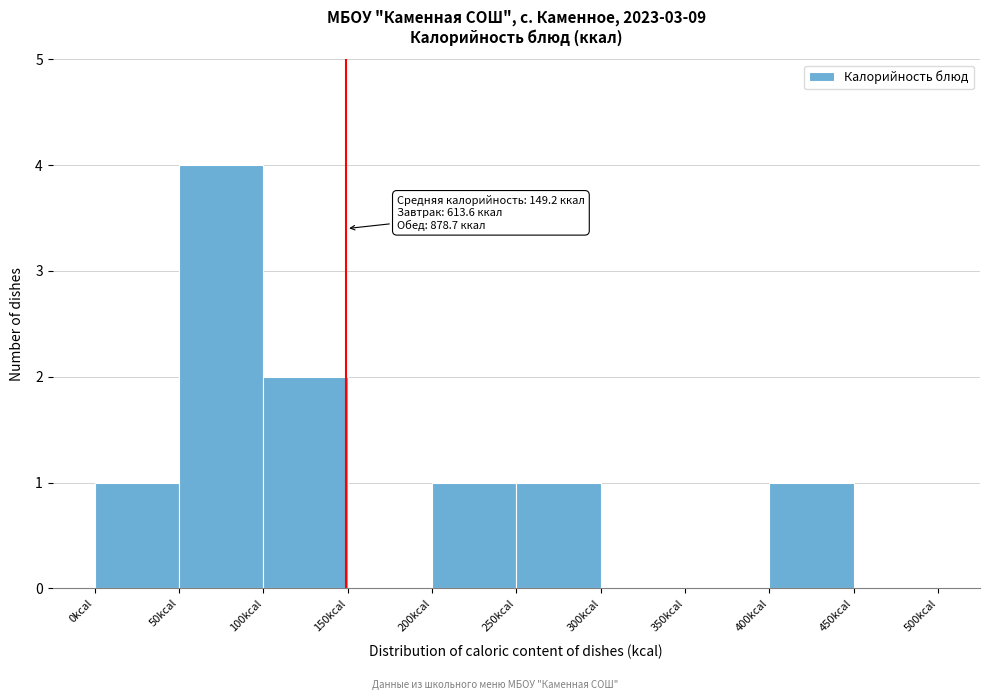

Over which range of the x-axis is the bar tallest?

50 to 100